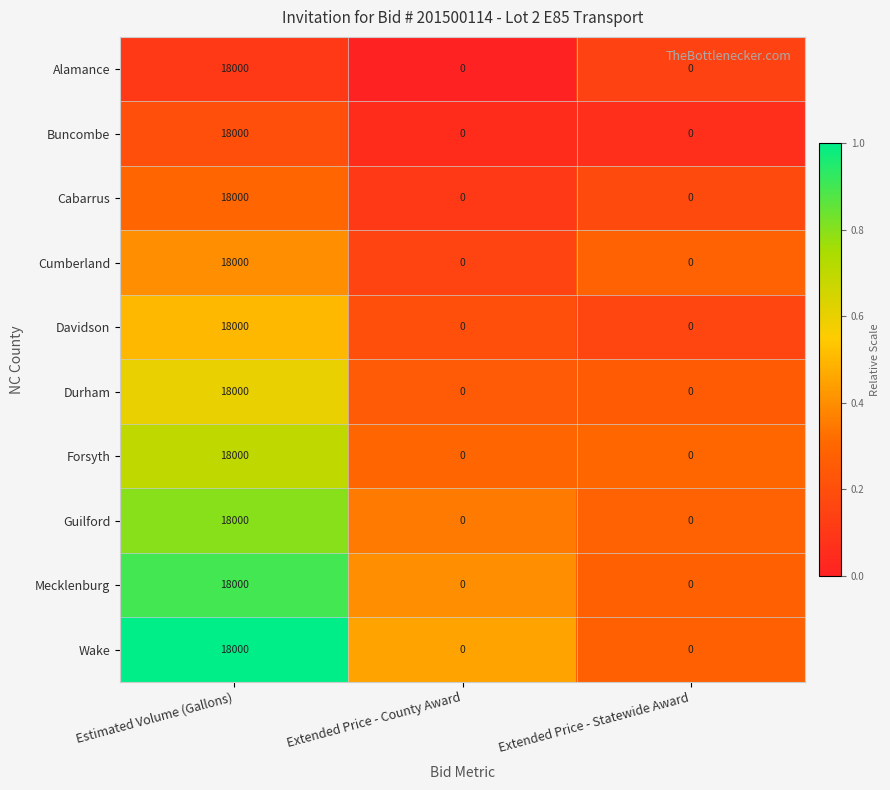

What is the average value of the Durham series?

6000